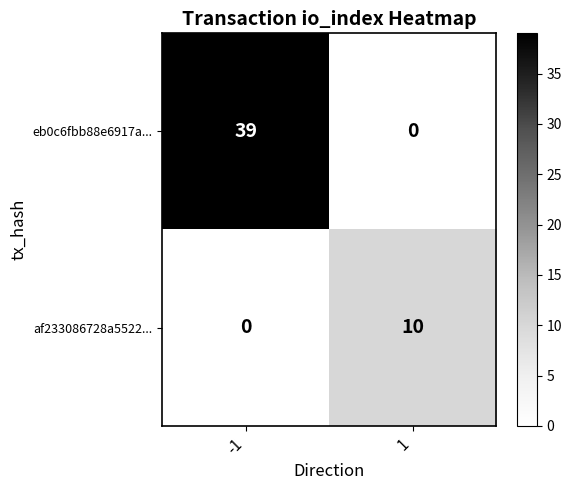

At which category does the chart reach its peak across all series?

-1